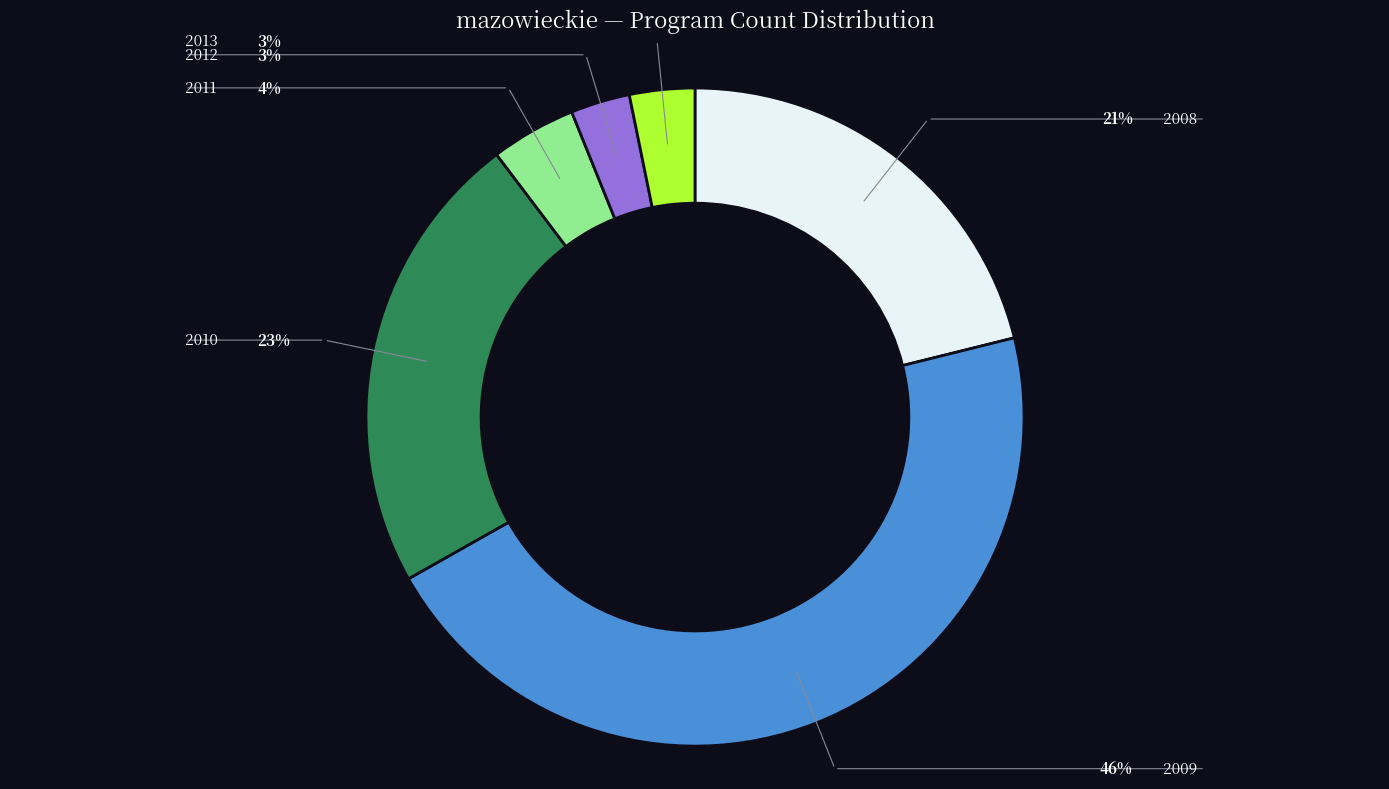

What is the total percentage of 2012 and 2013?

6.1%